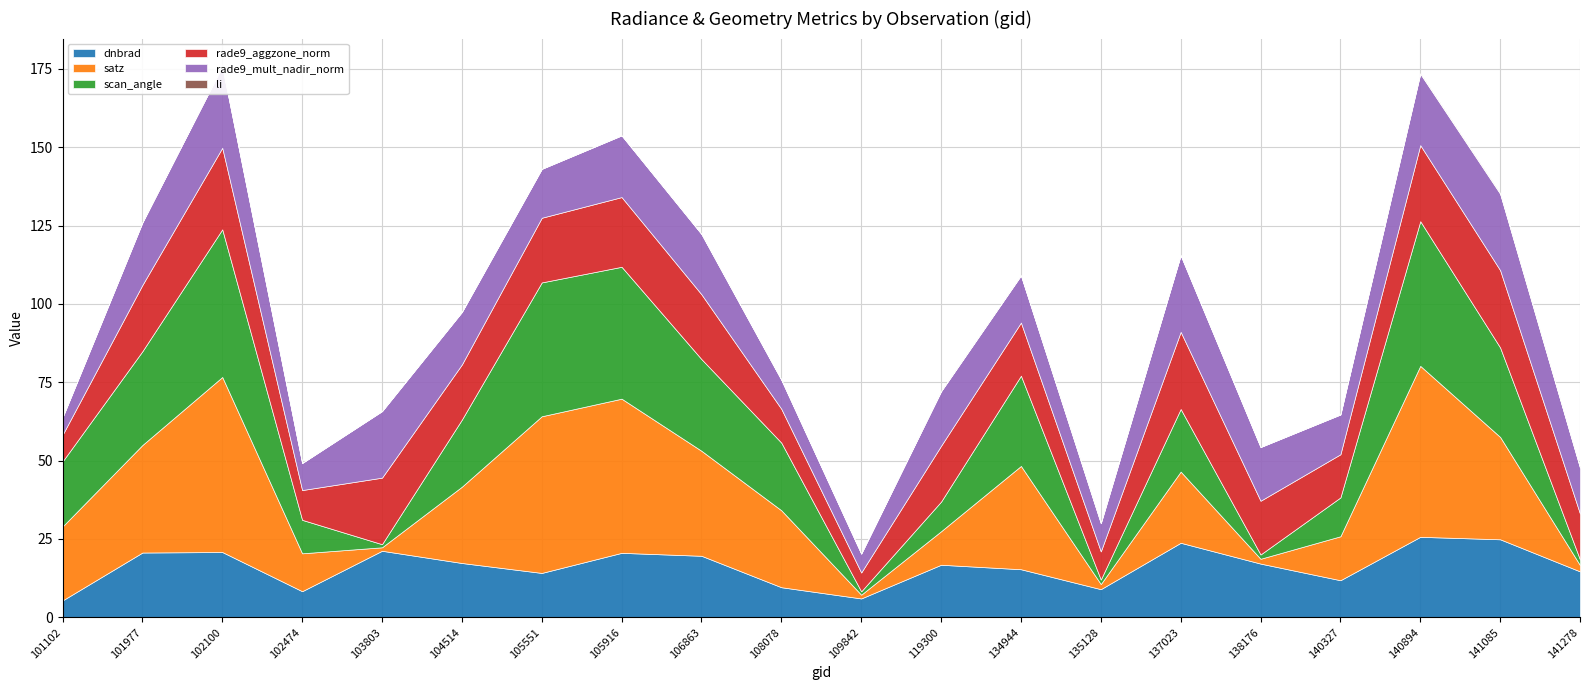

Where is the first local minimum for rade9_mult_nadir_norm?

102474